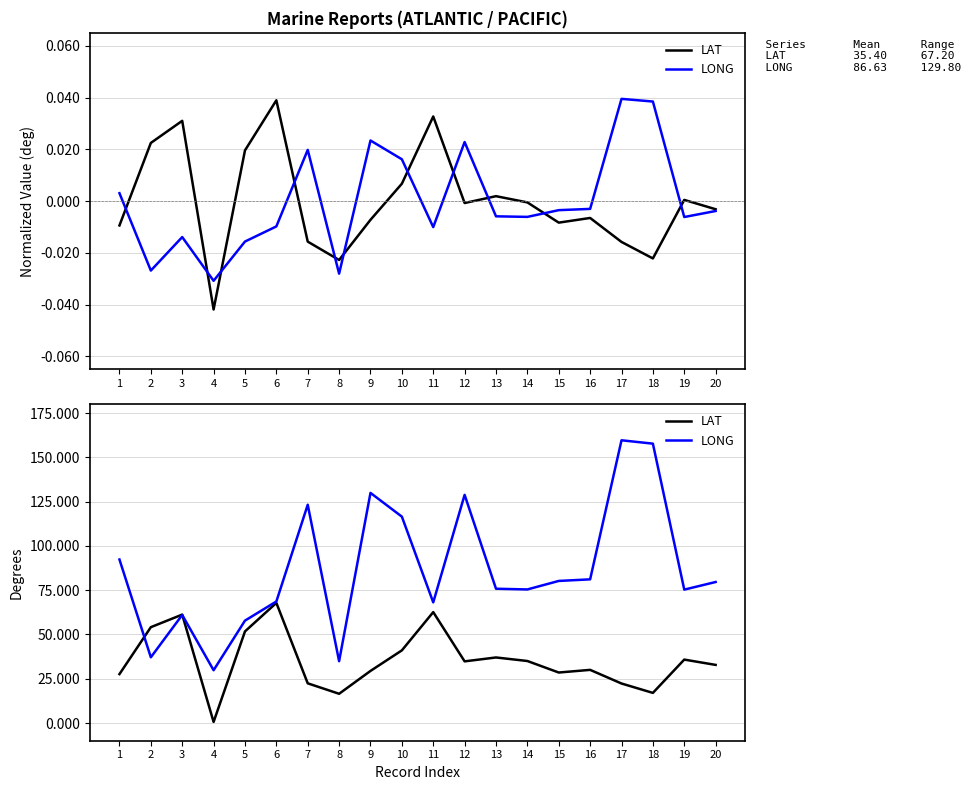

Read the LAT value at 14.

35.0